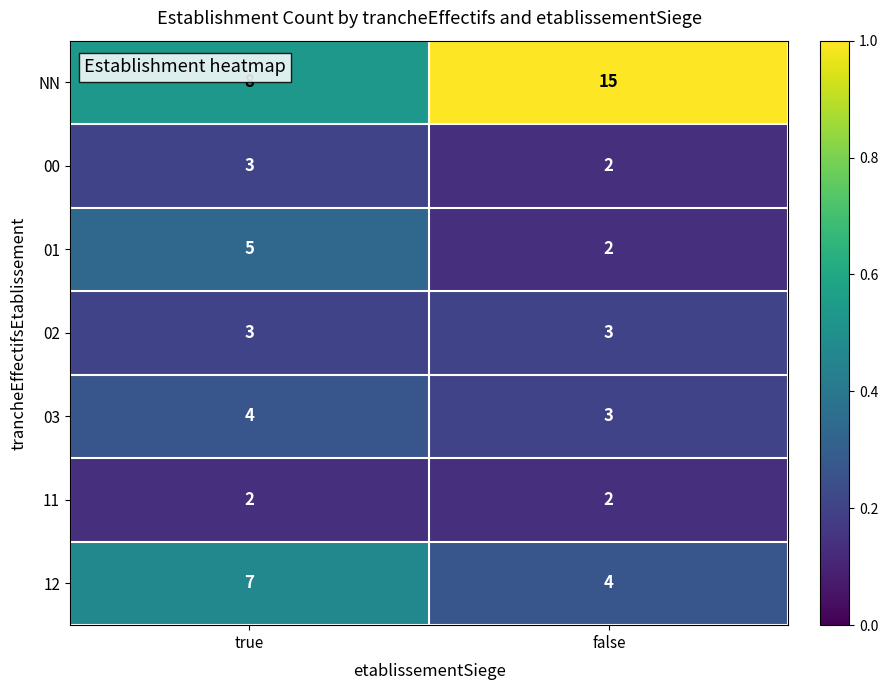

Reading right to left, transcribe all the data shown in this chart.

NN: false=15	true=8
00: false=2	true=3
01: false=2	true=5
02: false=3	true=3
03: false=3	true=4
11: false=2	true=2
12: false=4	true=7